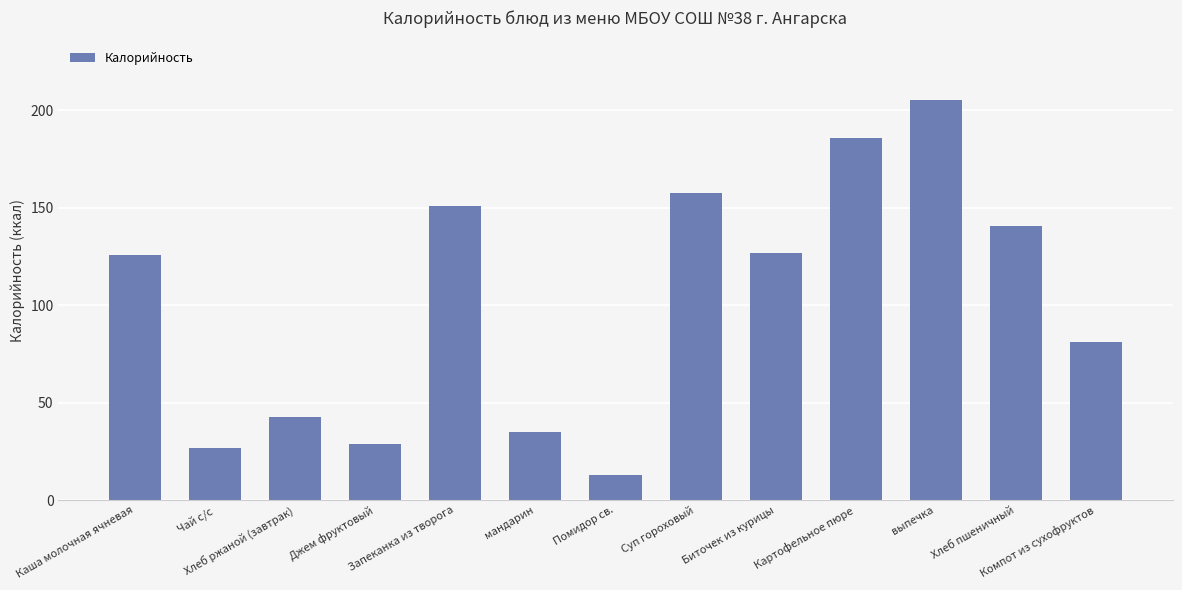

What is the maximum value shown in the chart?

205.0